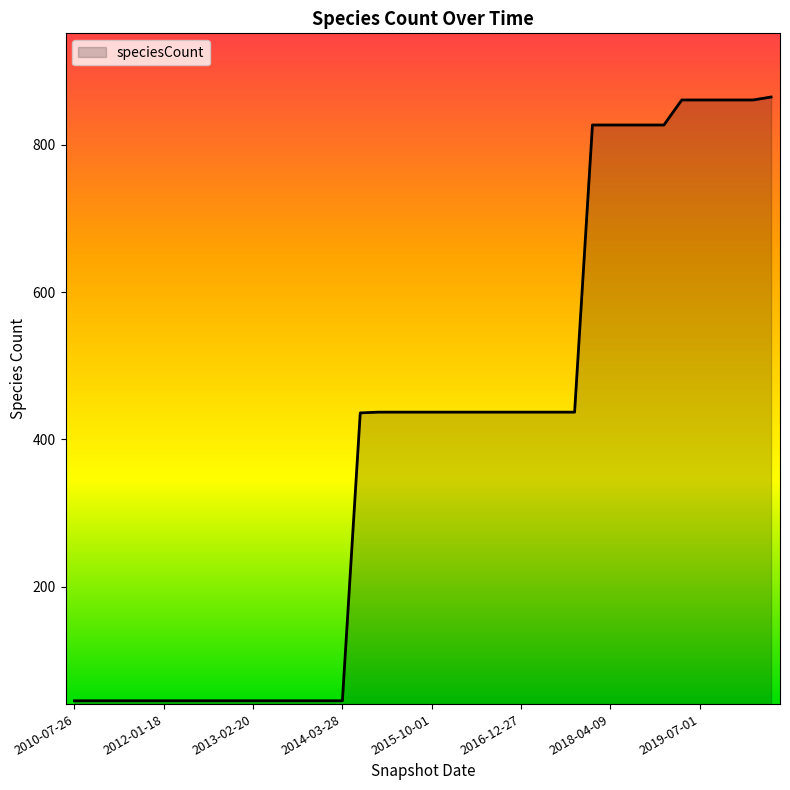

What is the smallest value displayed?

45